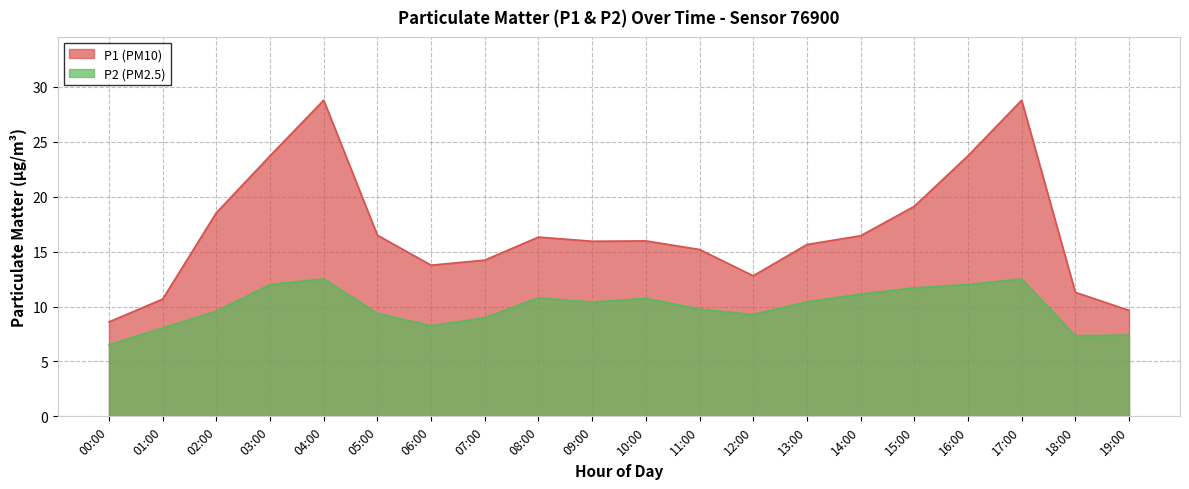

How many data points in P2 are above 10?

10